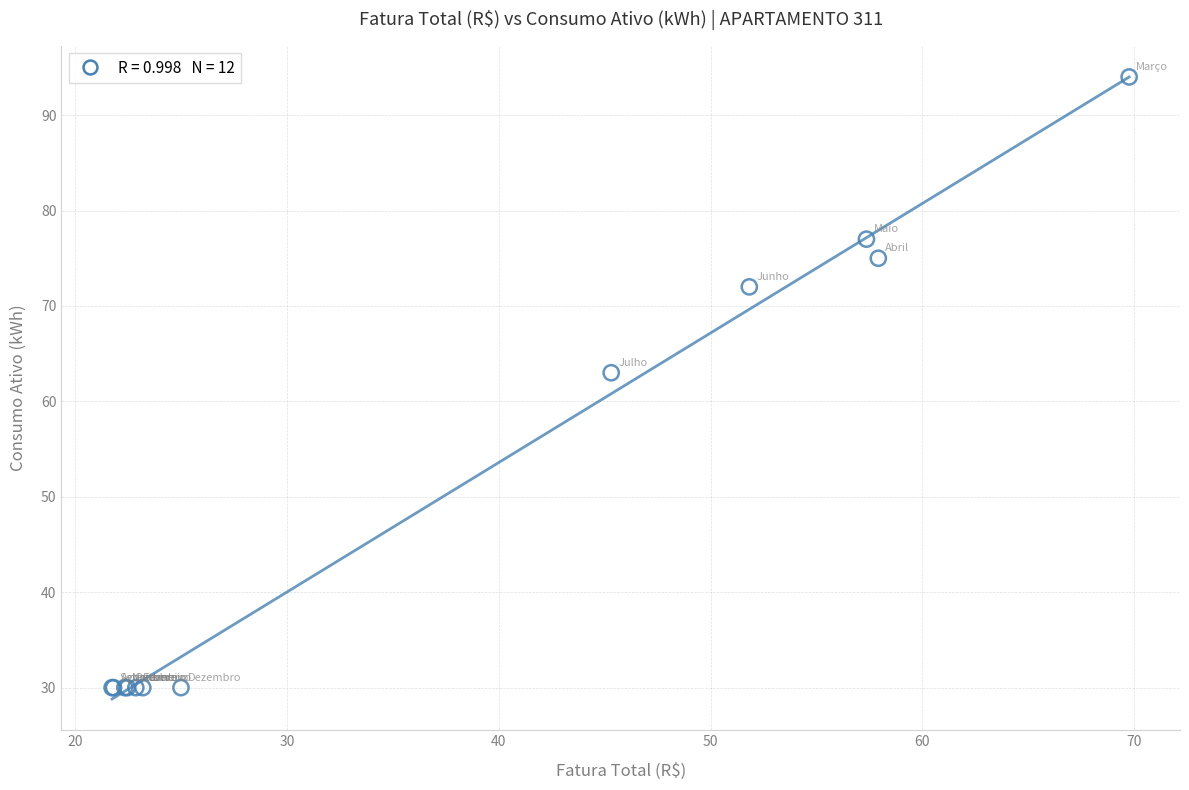

What Y value in the scatter plot is closest to 62?

63